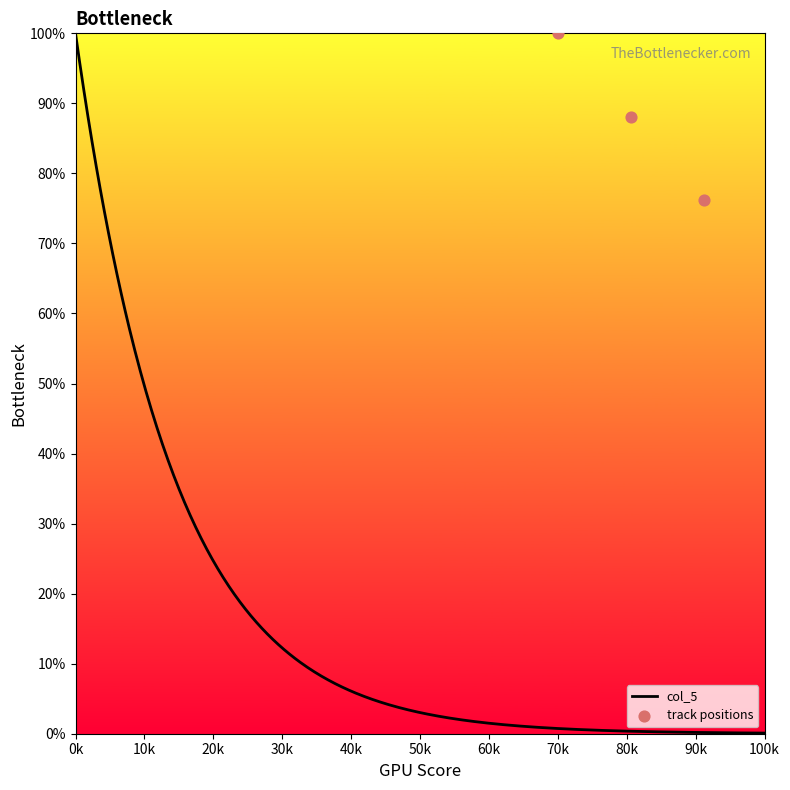

Between 1 and 1, which is larger?

1